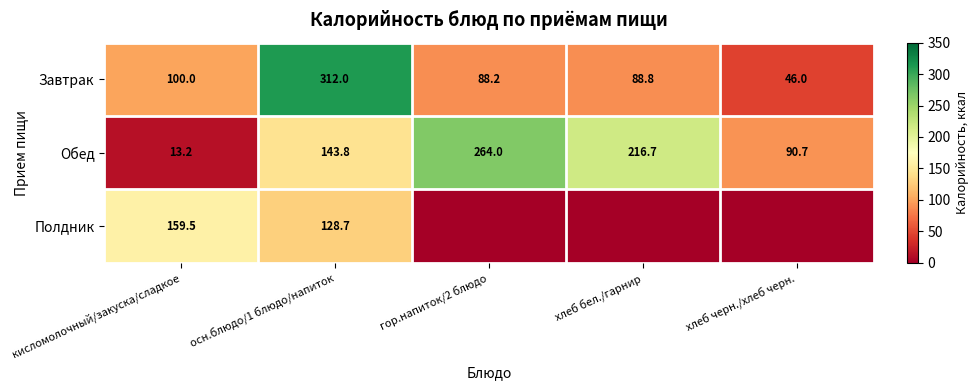

What is the total value across all series at осн.блюдо/1 блюдо/напиток?

584.5